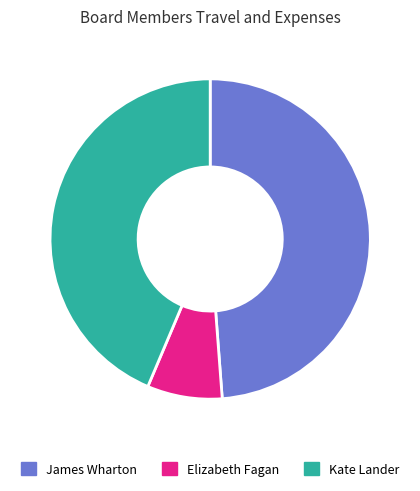

Which slice is the smallest?

Elizabeth Fagan